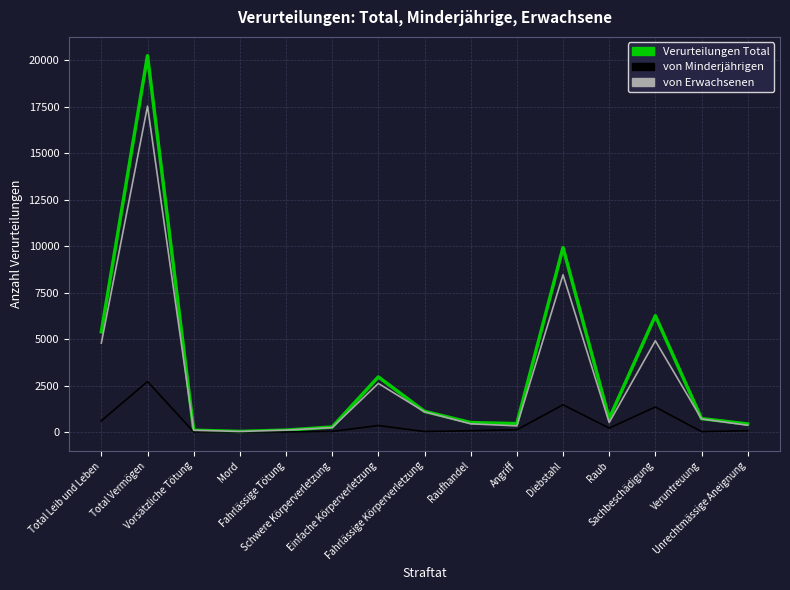

List the series in order of their overall mean, highest first.

Verurteilungen Total, von Erwachsenen, von Minderjährigen